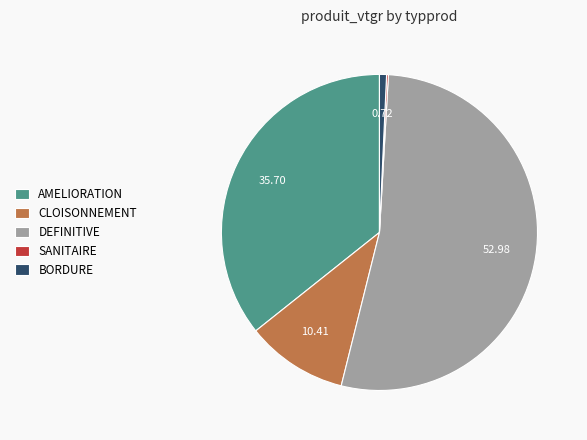

Do DEFINITIVE and CLOISONNEMENT together represent more than half of the pie?

Yes